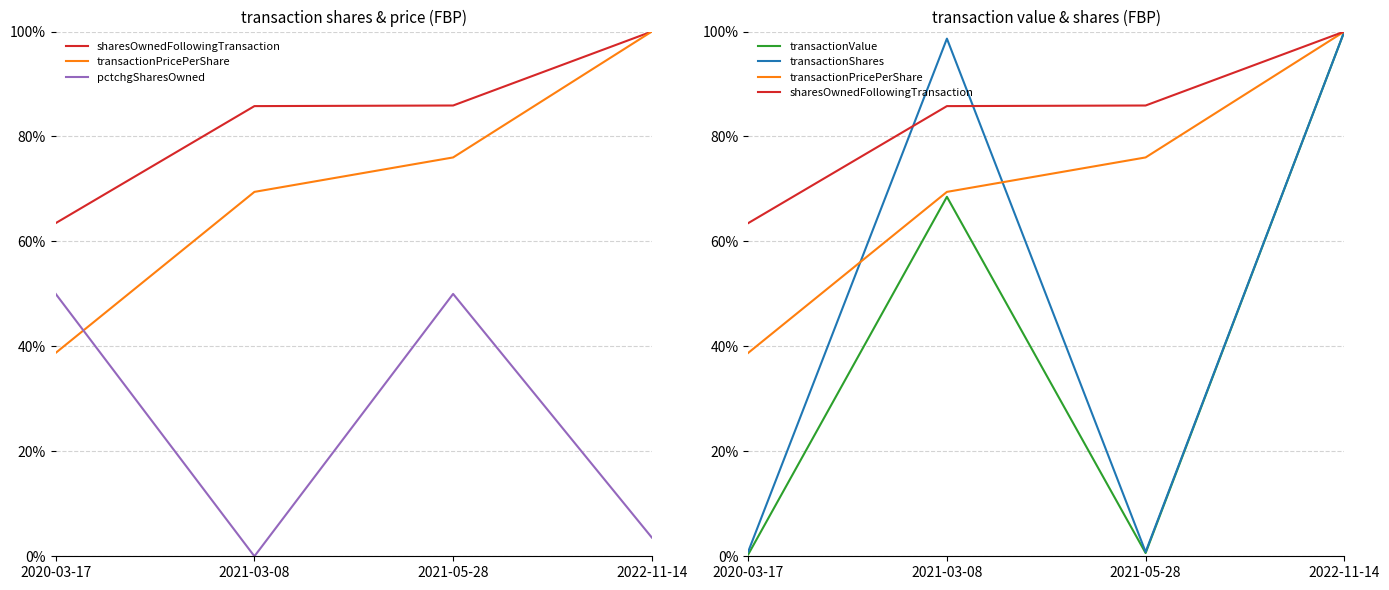

Reading right to left, extract all data points from this chart.

sharesOwnedFollowingTransaction: 2022-11-14=1.0	2021-05-28=0.9	2021-03-08=0.9	2020-03-17=0.6
transactionPricePerShare: 2022-11-14=1.0	2021-05-28=0.8	2021-03-08=0.7	2020-03-17=0.4
pctchgSharesOwned: 2022-11-14=0.0	2021-05-28=0.5	2021-03-08=0.0	2020-03-17=0.5
transactionValue: 2022-11-14=1.0	2021-05-28=0.0	2021-03-08=0.7	2020-03-17=0.0
transactionShares: 2022-11-14=1.0	2021-05-28=0.0	2021-03-08=1.0	2020-03-17=0.0